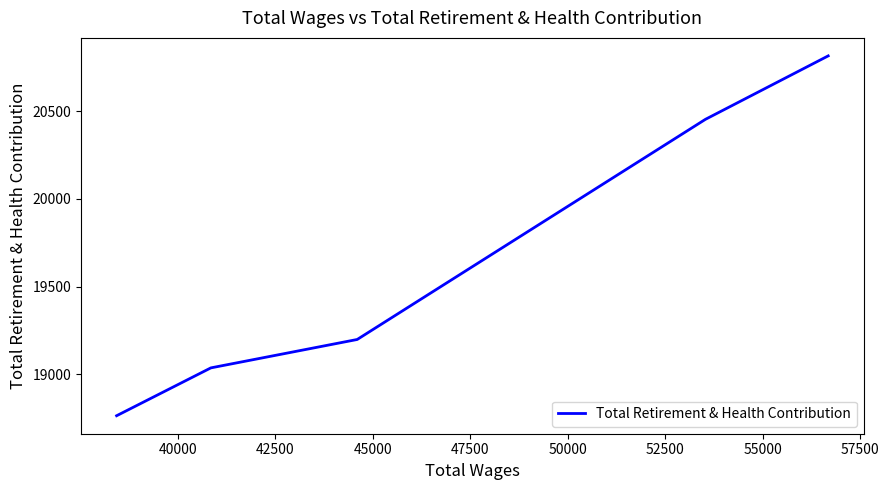

What is the average value?

19653